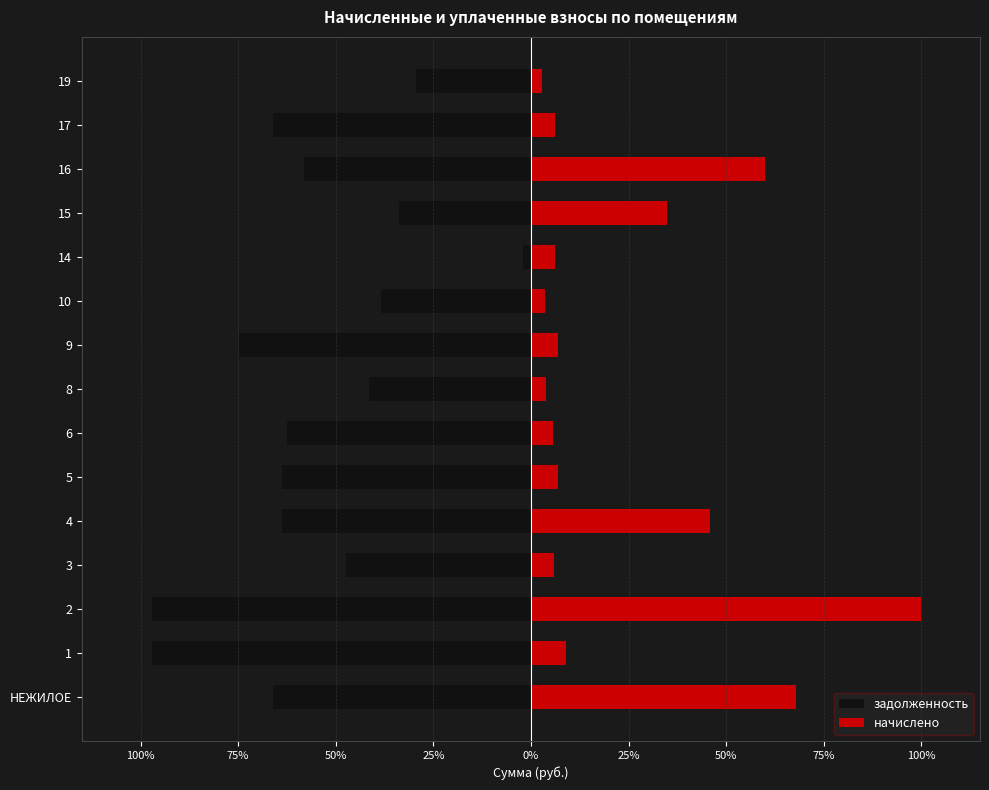

What is the lowest value of the задолженность series?

-97.0